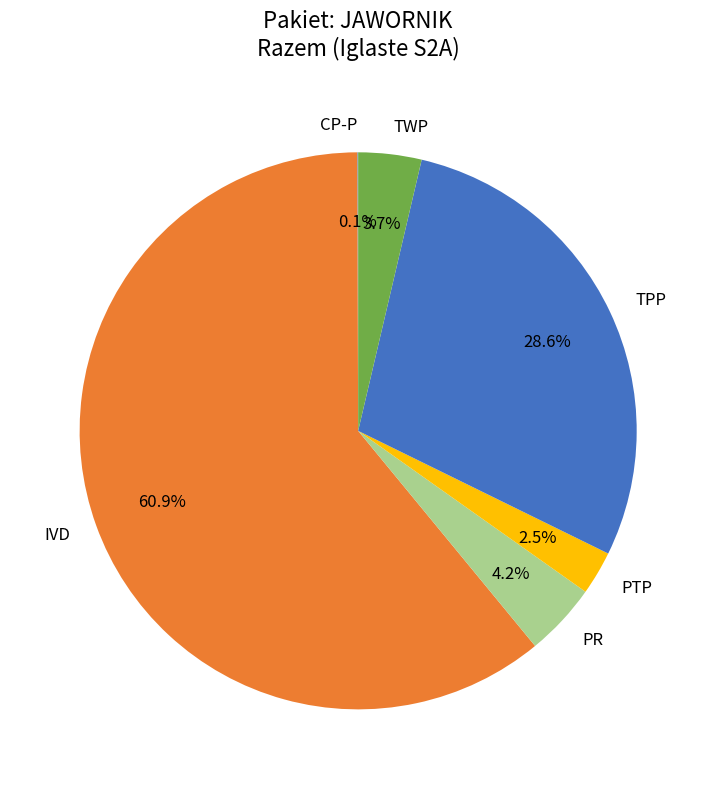

Which category has the biggest portion of the pie?

IVD